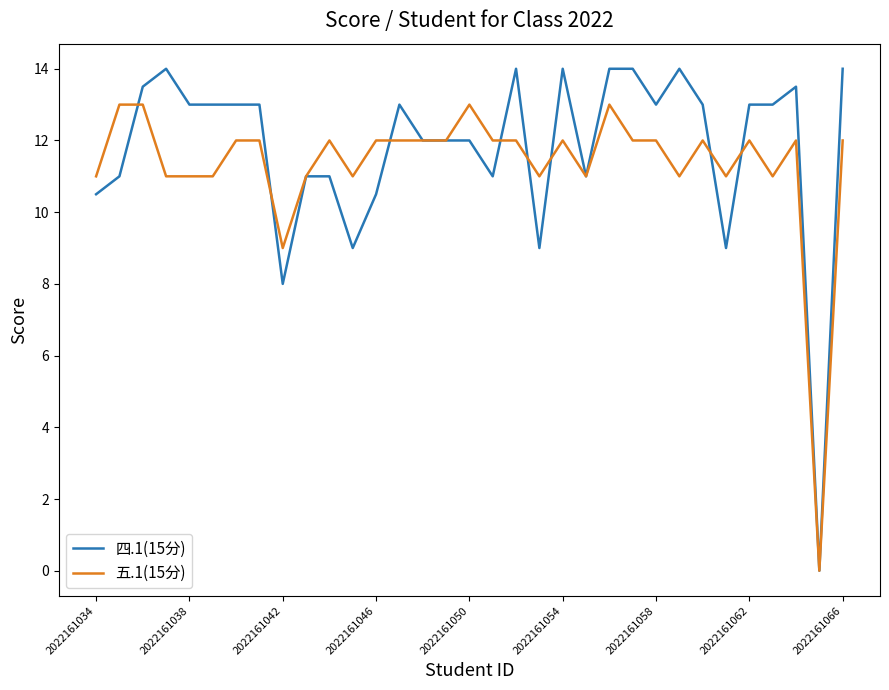

What is the highest value of the 四.1(15分) series?

14.0